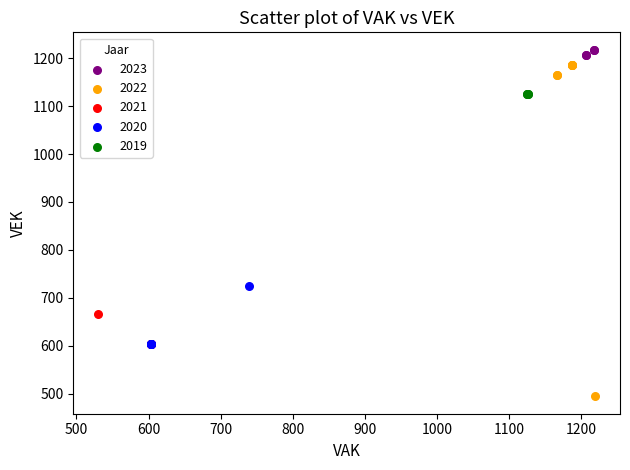

Which series has the widest spread of Y values?

2022